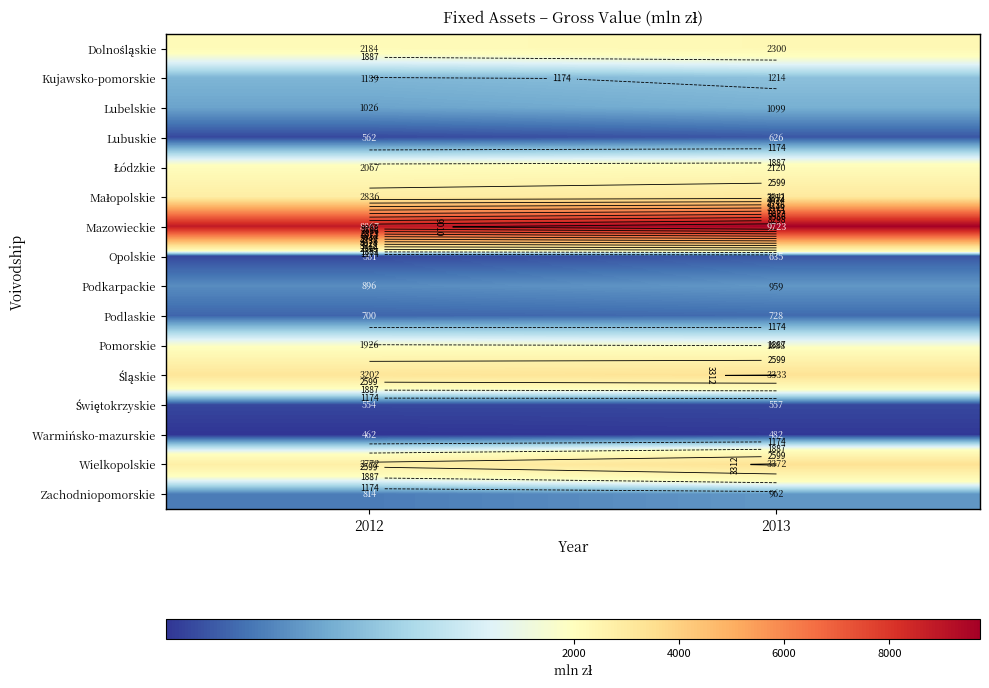

Rank the series by their maximum value, from lowest to highest.

Warmińsko-mazurskie, Świętokrzyskie, Lubuskie, Opolskie, Podlaskie, Podkarpackie, Zachodniopomorskie, Lubelskie, Kujawsko-pomorskie, Pomorskie, Łódzkie, Dolnośląskie, Małopolskie, Śląskie, Wielkopolskie, Mazowieckie